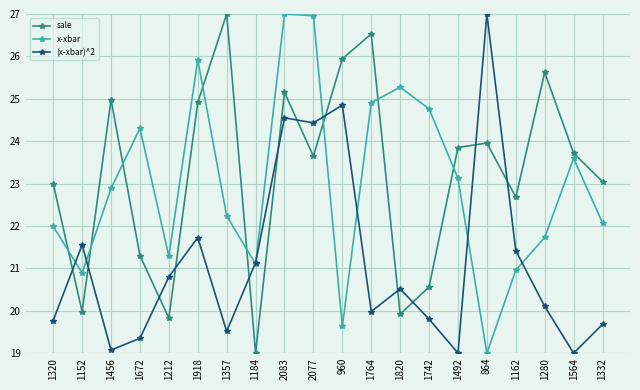

Is the value of x-xbar at 1564 greater than the value of sale at 1152?

Yes